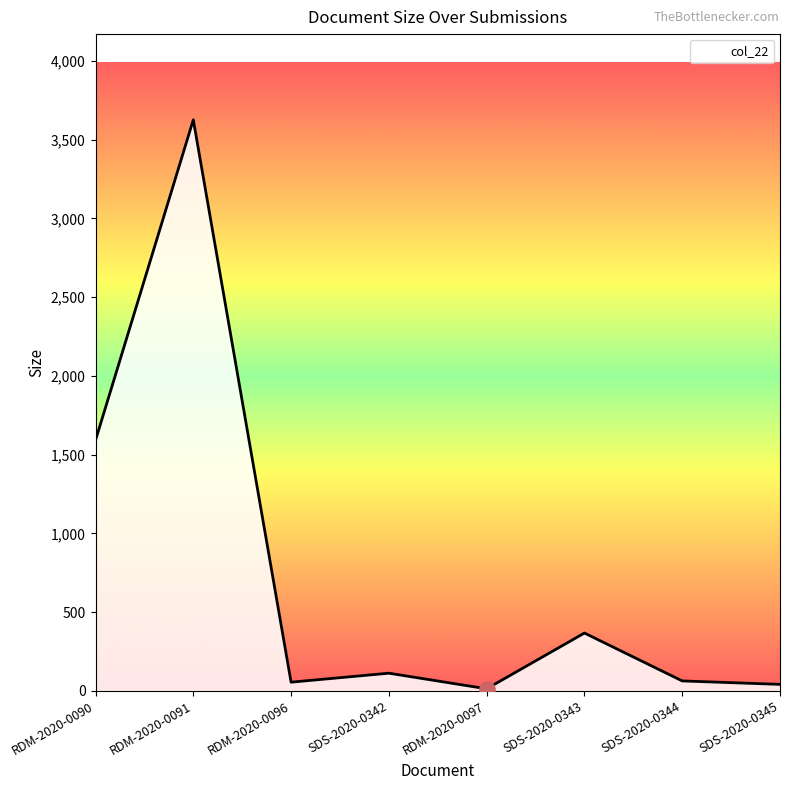

What is the change in value from RDM-2020-0091 to SDS-2020-0345?

-3585